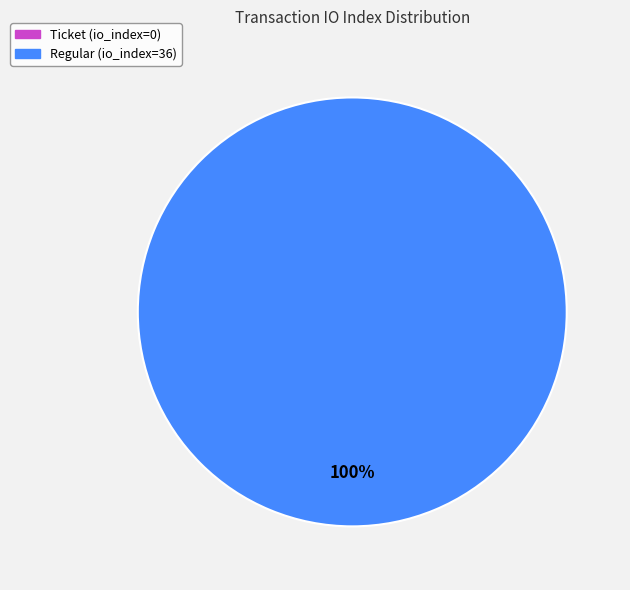

To the nearest percent, what portion does Regular (io_index=36) represent?

100%